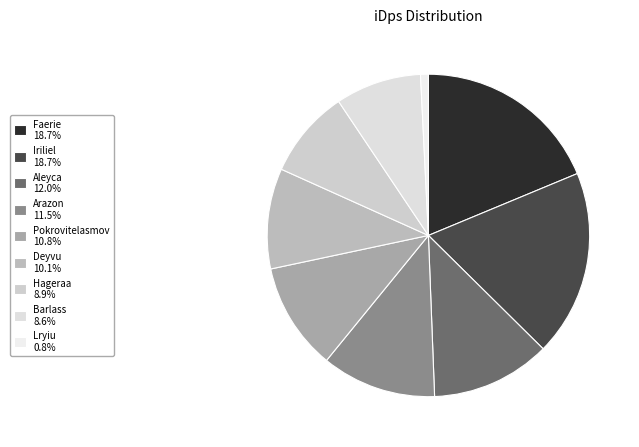

Count the number of slices in the pie.

9